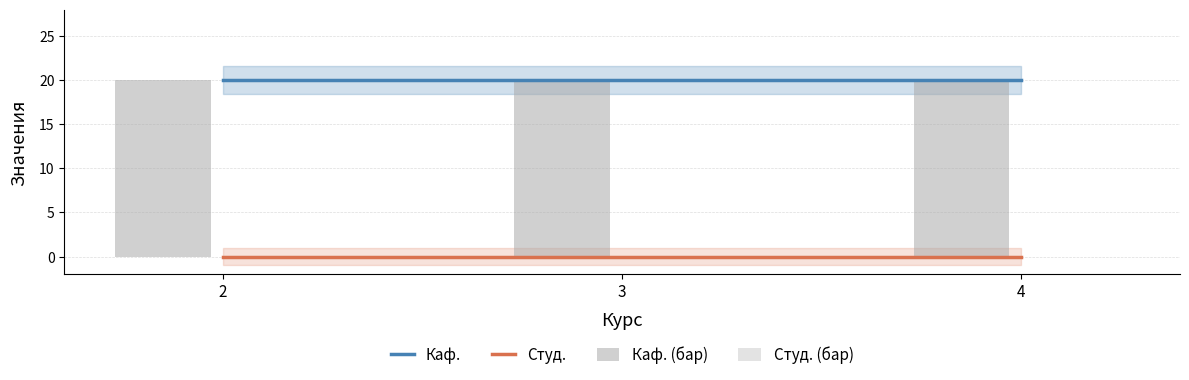

How many data points does each series have?

3